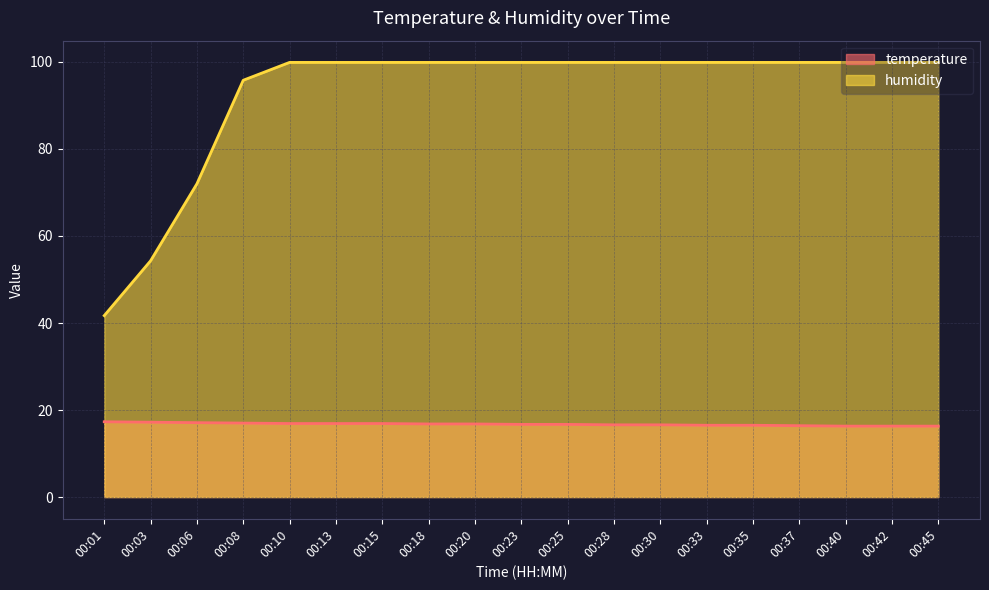

The humidity series shows 99.9 at 00:40. True or false?

True